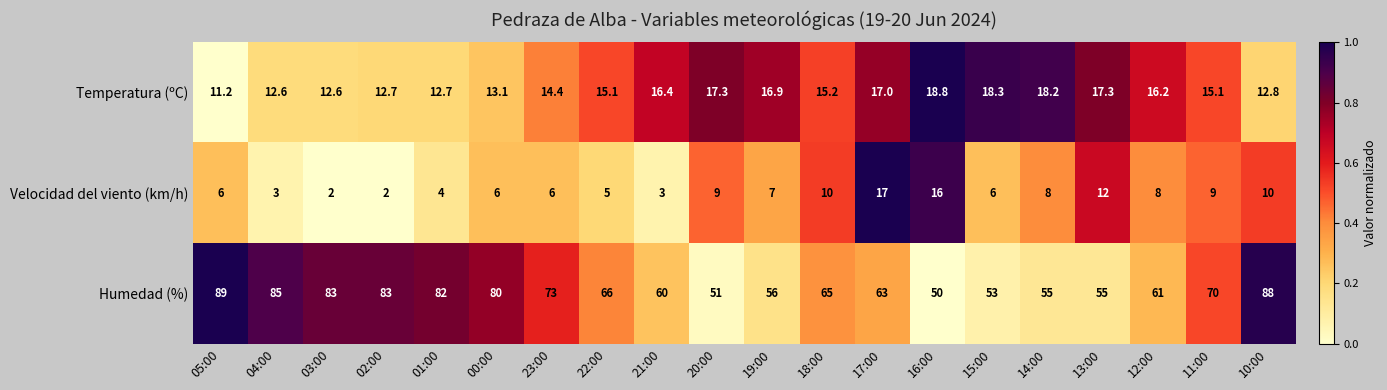

Between 22:00 and 21:00, which series saw the biggest shift?

Humedad (%)